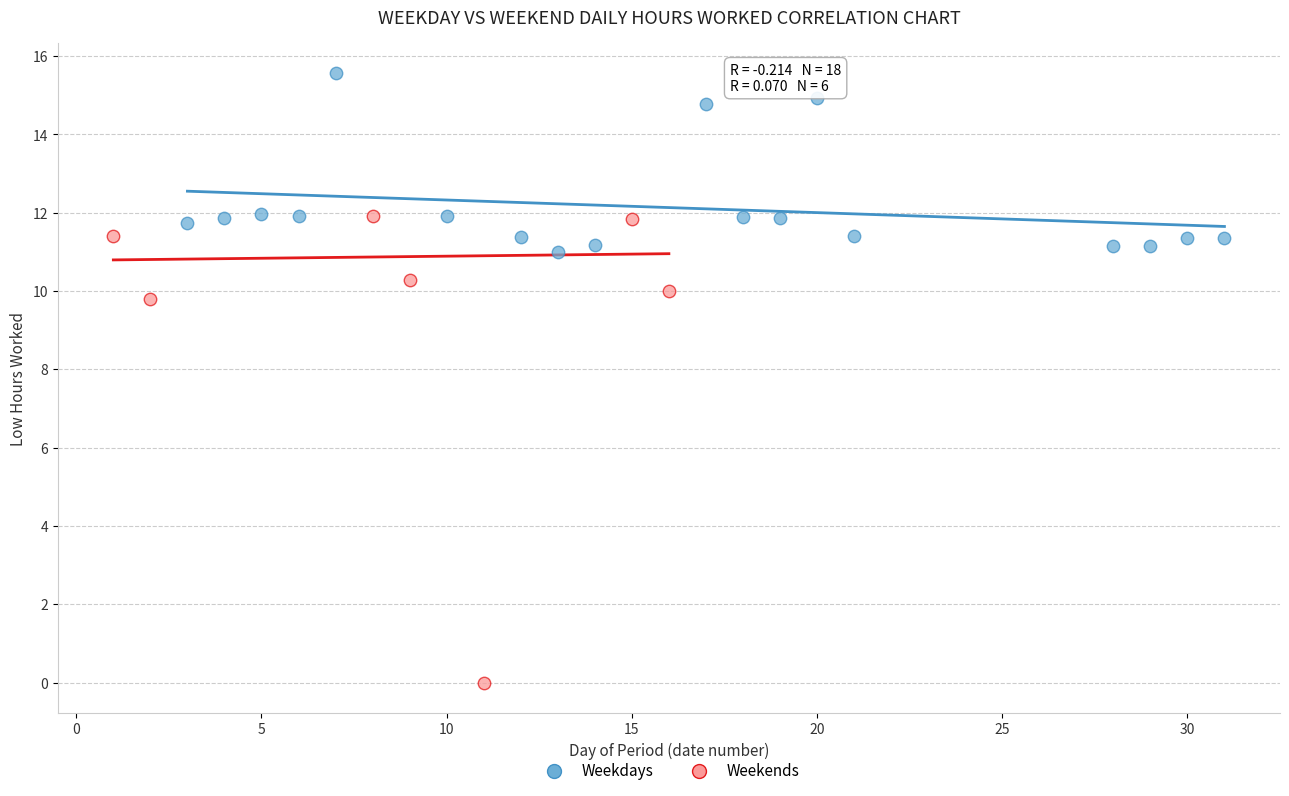

Which series has the widest spread of Y values?

Weekends